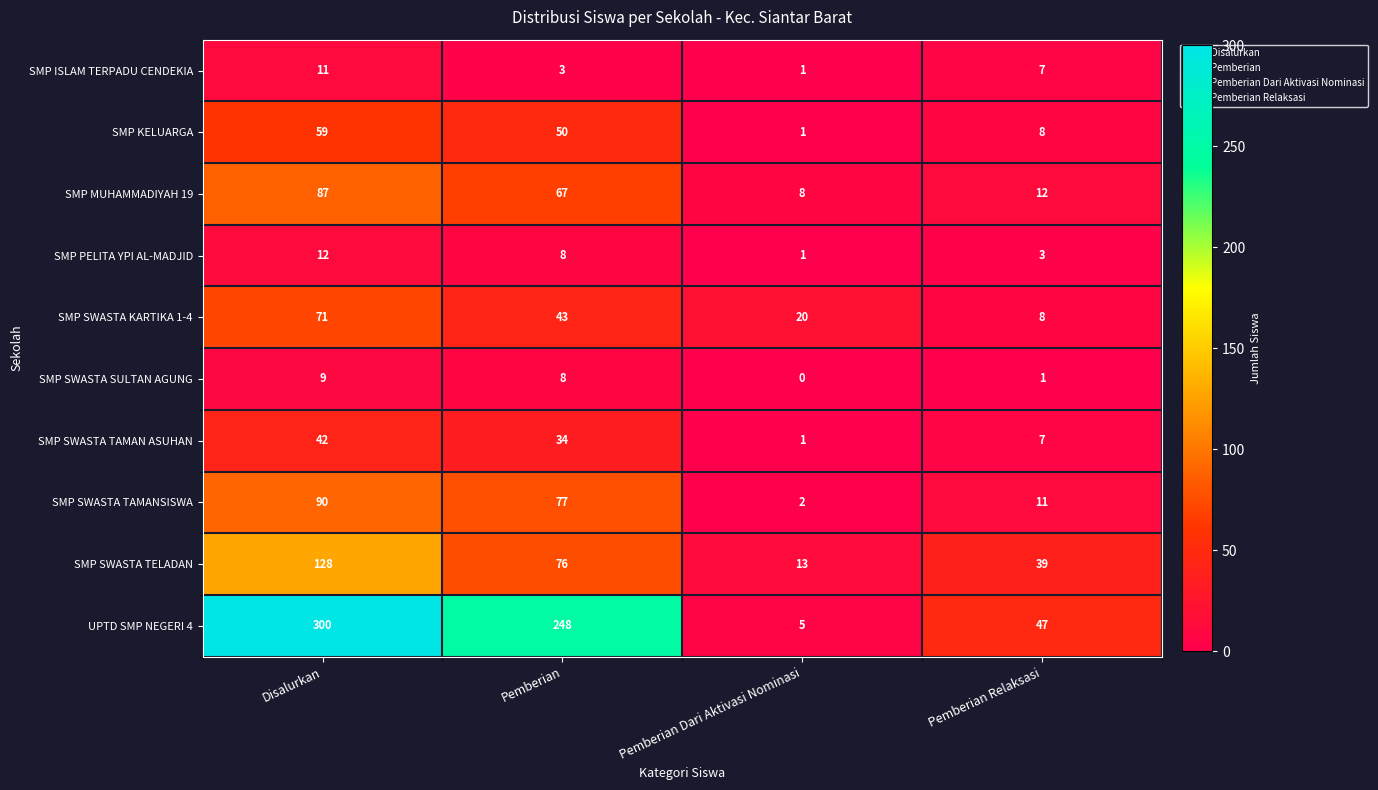

What is the difference between the maximum and second lowest values in the UPTD SMP NEGERI 4 series?

253